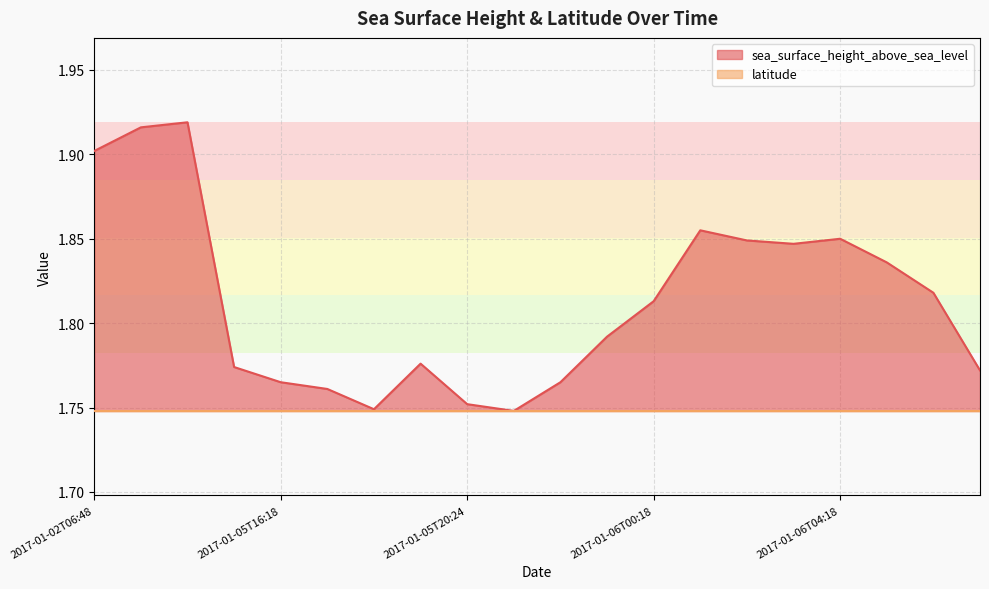

Which label corresponds to the largest value in the chart?

2017-01-02T08:18